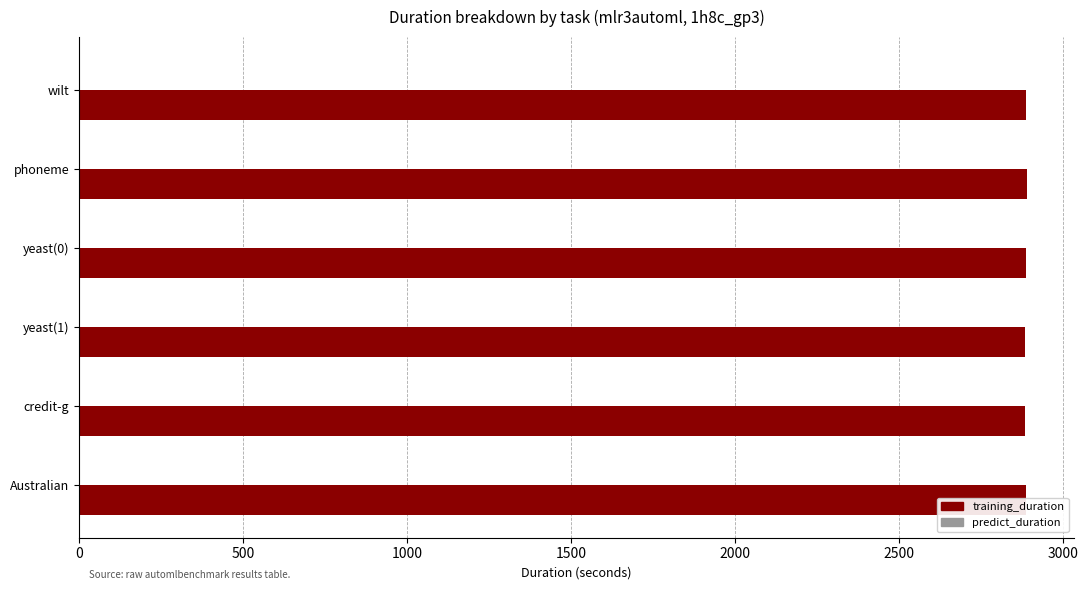

True or false: training_duration has a value of 4579.2 at wilt.

False